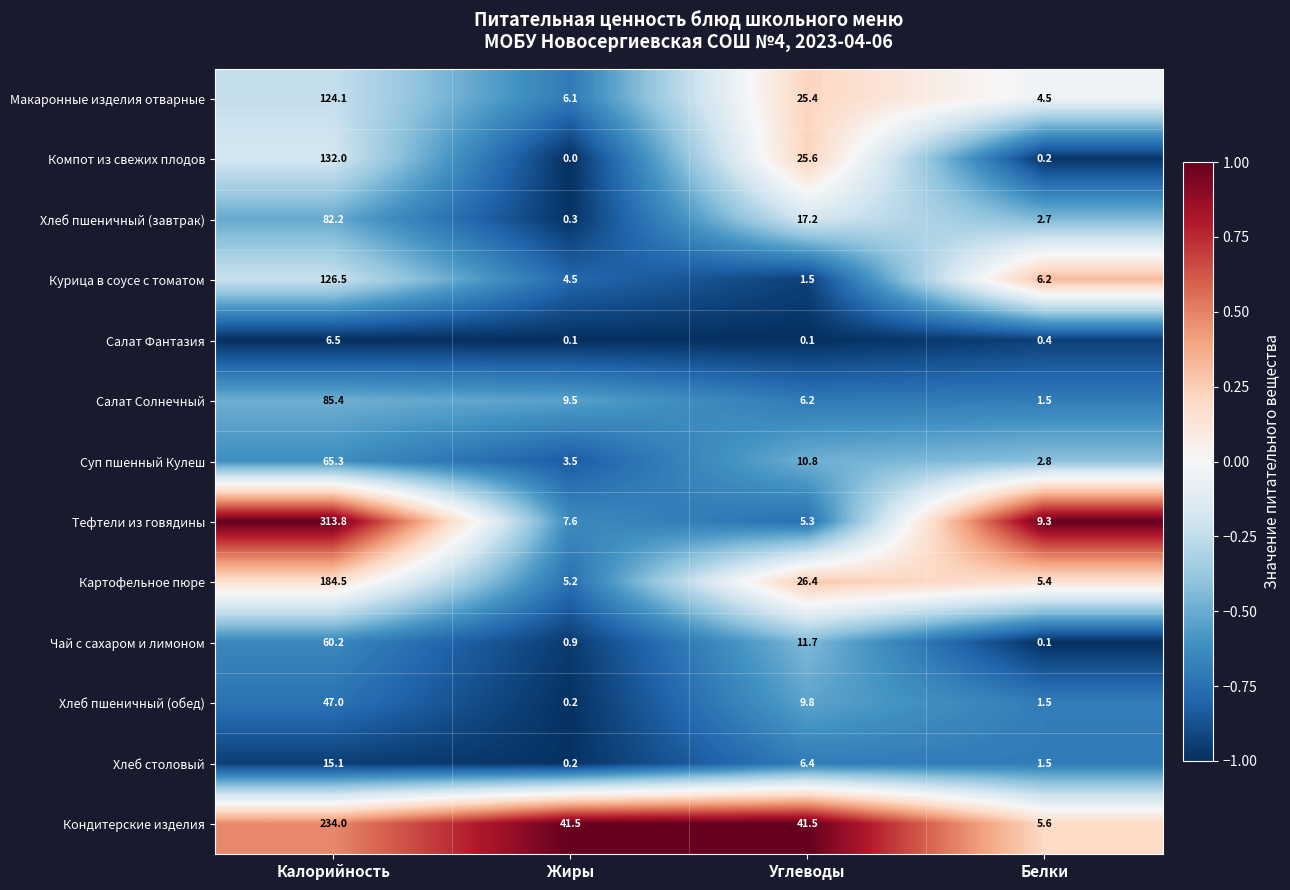

Which series changed the most between Углеводы and Белки?

Кондитерские изделия